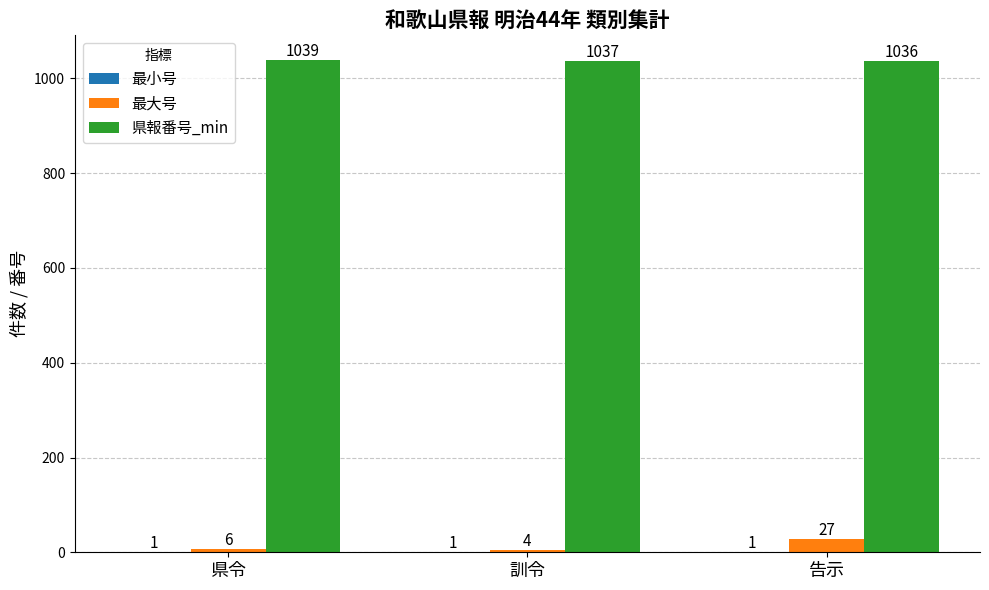

What is the total value across all series at 県令?

1046